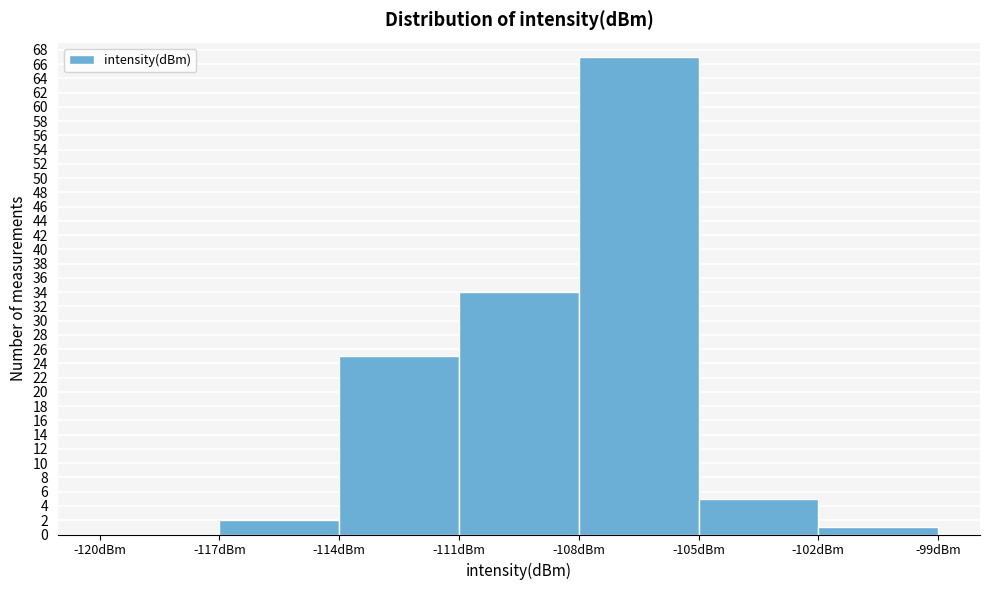

Reading left to right, list every bar in this chart as the range it spans on the x-axis followed by its height. The values are not printed on the chart, so give them approximately, as read against the axis.

-120 to -117: 0
-117 to -114: 2
-114 to -111: 25
-111 to -108: 34
-108 to -105: 67
-105 to -102: 5
-102 to -99: 1